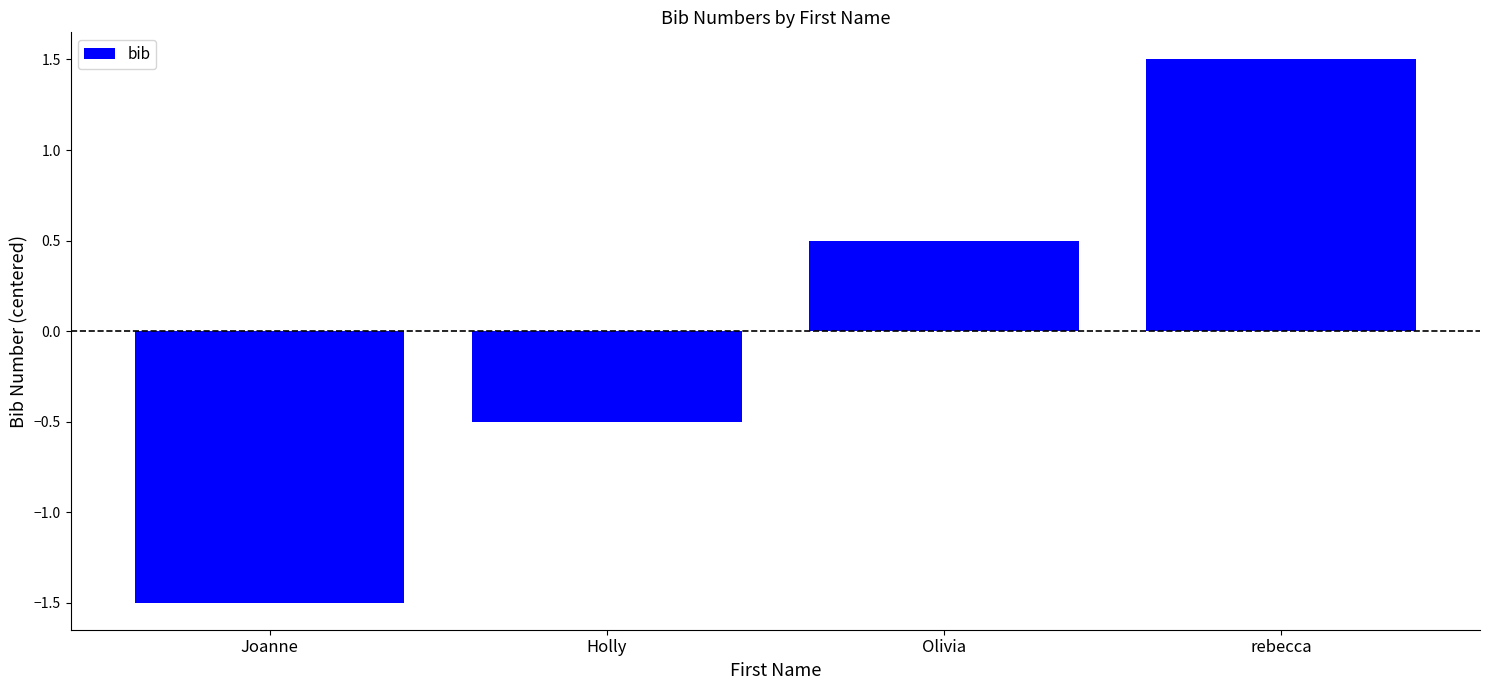

Are the bars grouped side by side (vs. stacked)?

No